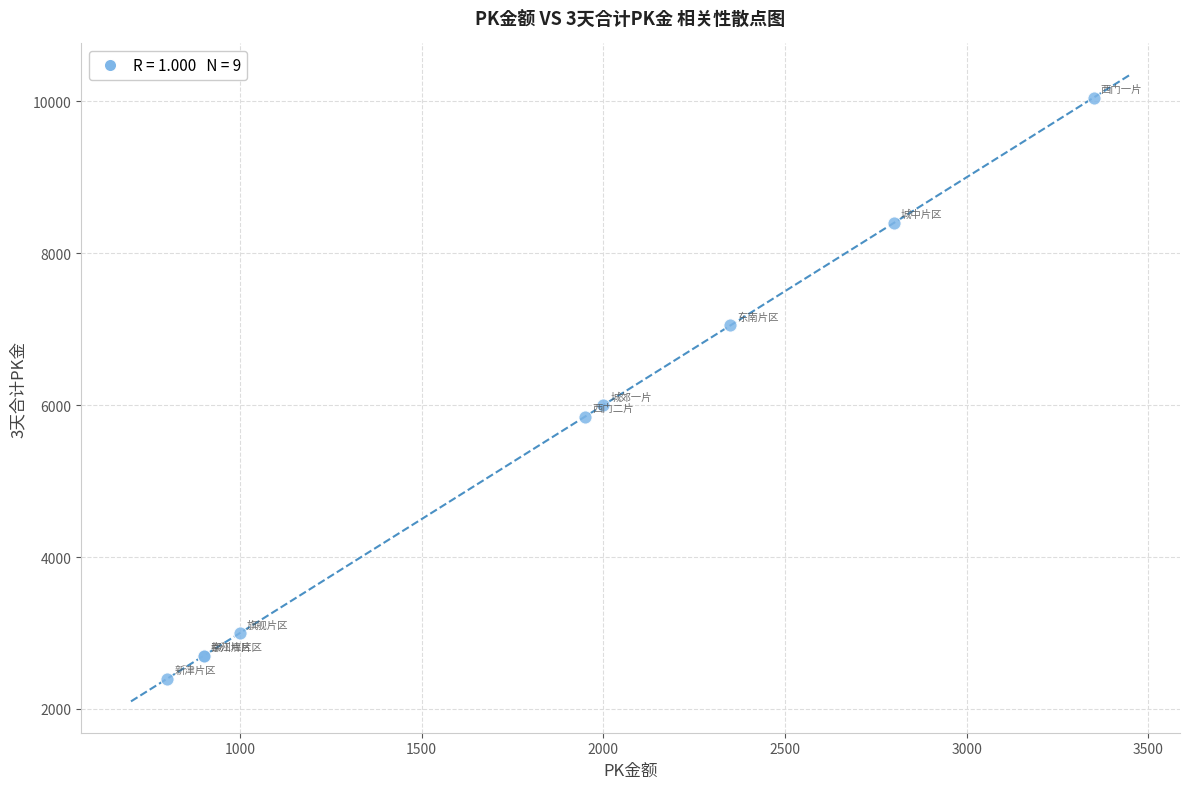

What Y value in the scatter plot is closest to 6225?

6000